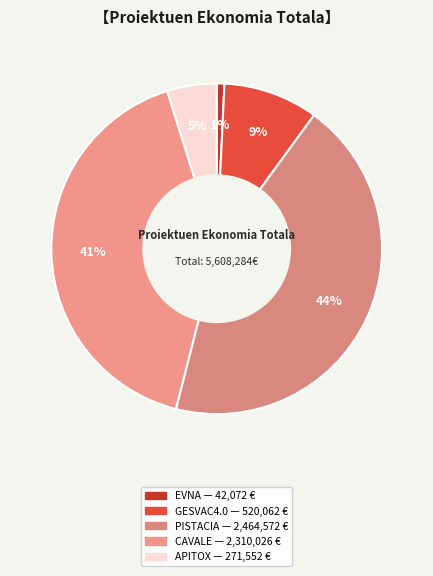

How many slices are in this pie chart?

5